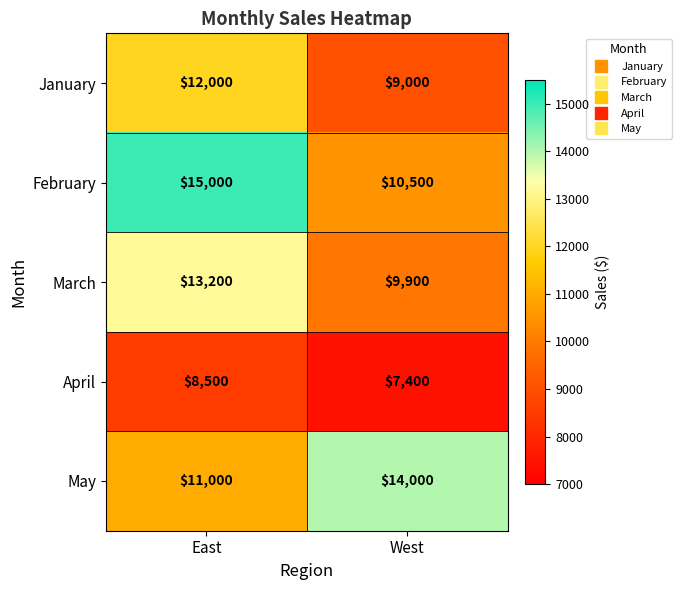

At which label is May closest to 12500?

East